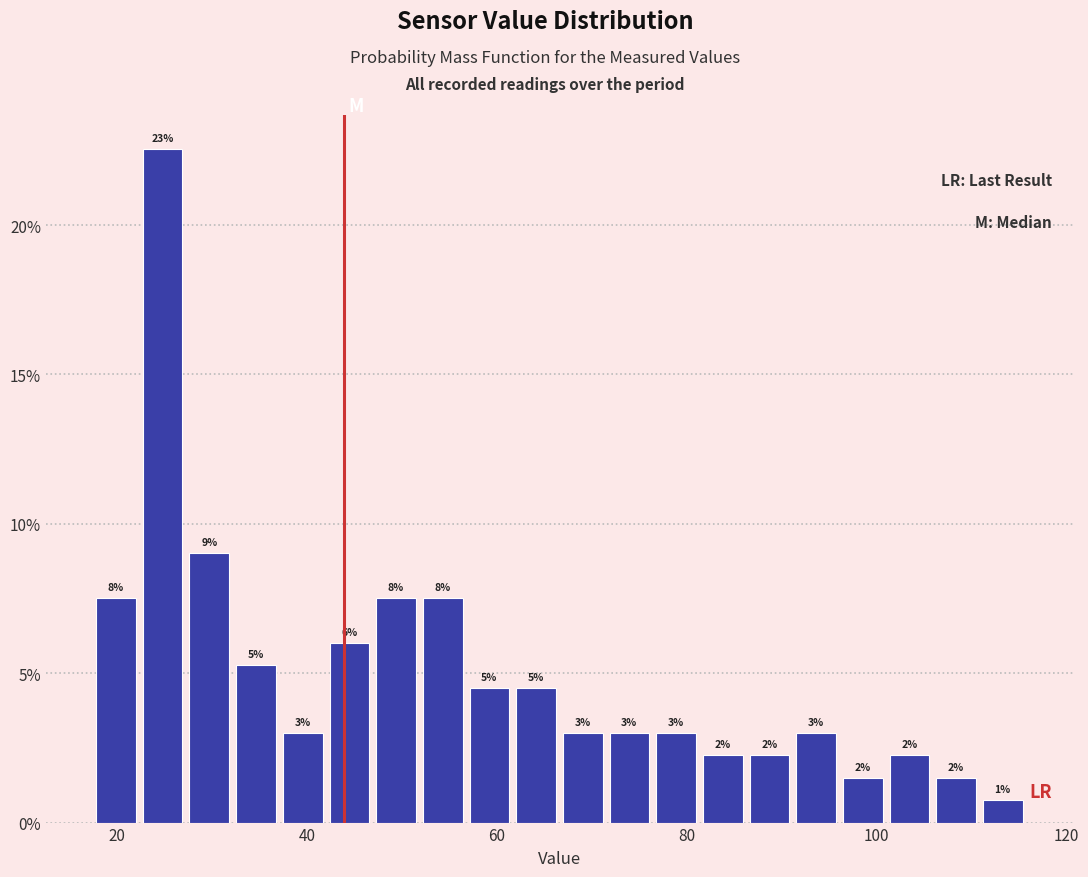

Read against the x-axis, roughly where is the centre of the tallest bar?

24